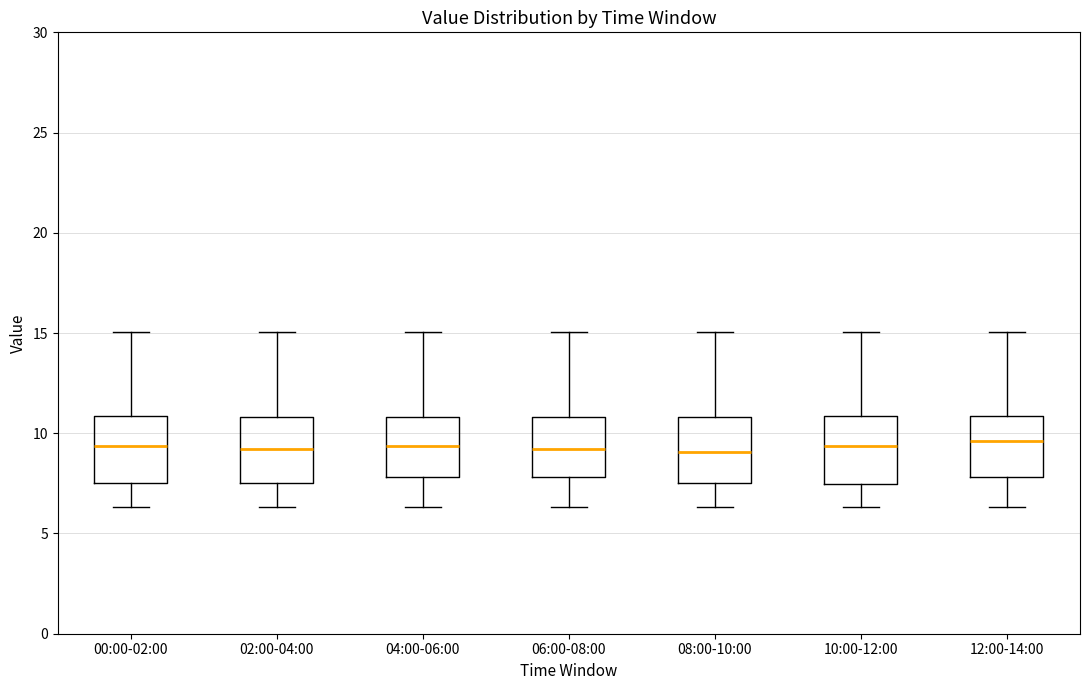

Where does the upper whisker of the box for 00:00-02:00 end on the y-axis? The values are not printed on the chart, so give them approximately, as read against the axis.

15.0